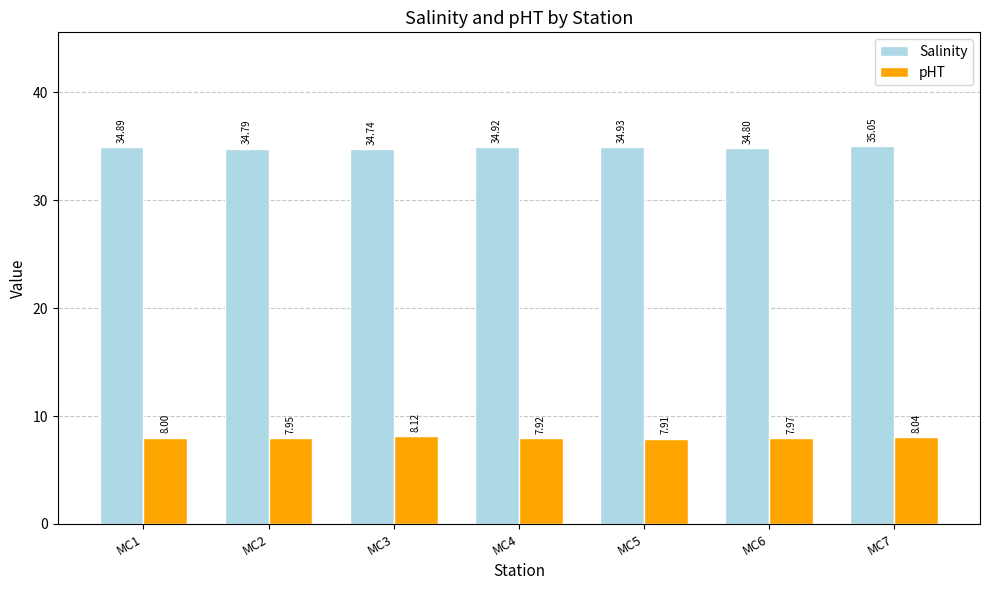

What are all the series names shown in the legend?

Salinity, pHT